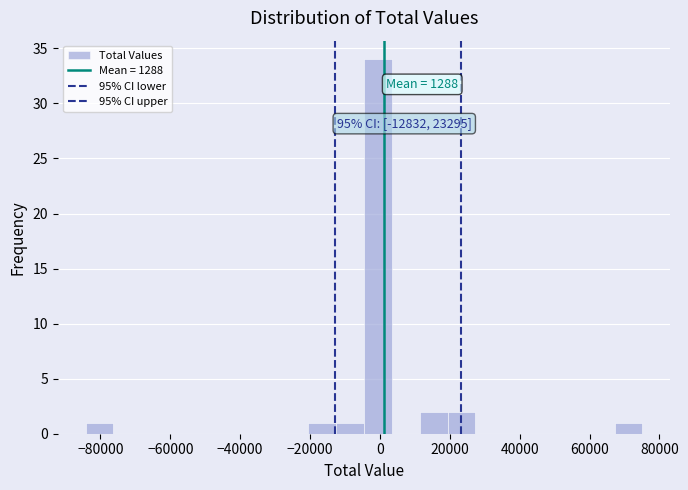

Read against the x-axis, roughly where is the centre of the tallest bar?

0